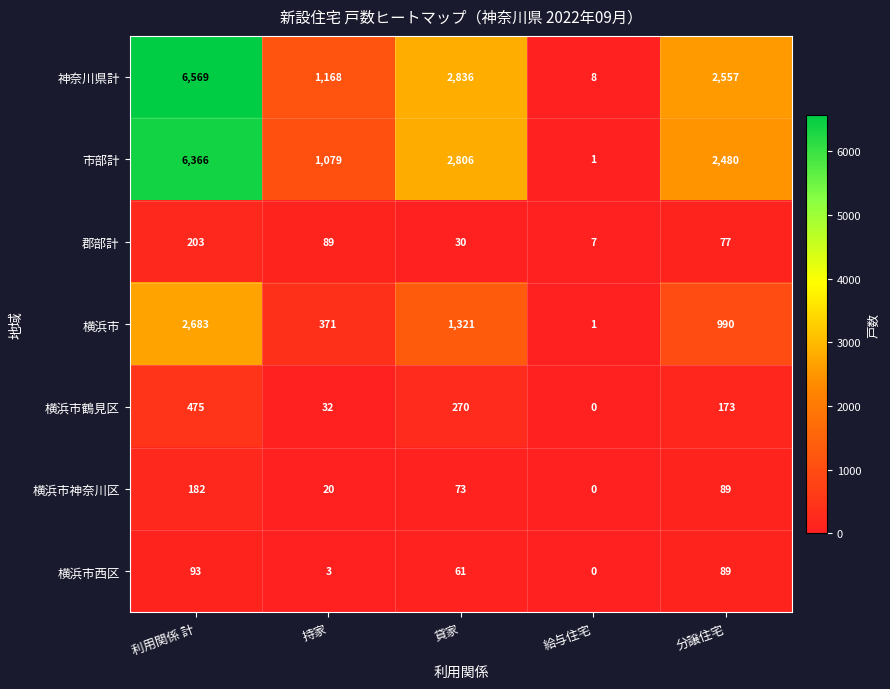

Is it true that 郡部計 equals 7 at 貸家?

False